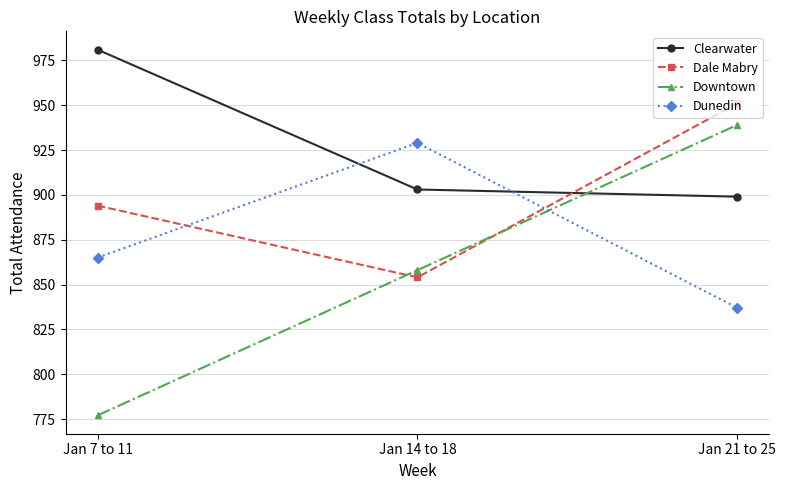

List the series in order of their overall mean, lowest first.

Downtown, Dunedin, Dale Mabry, Clearwater